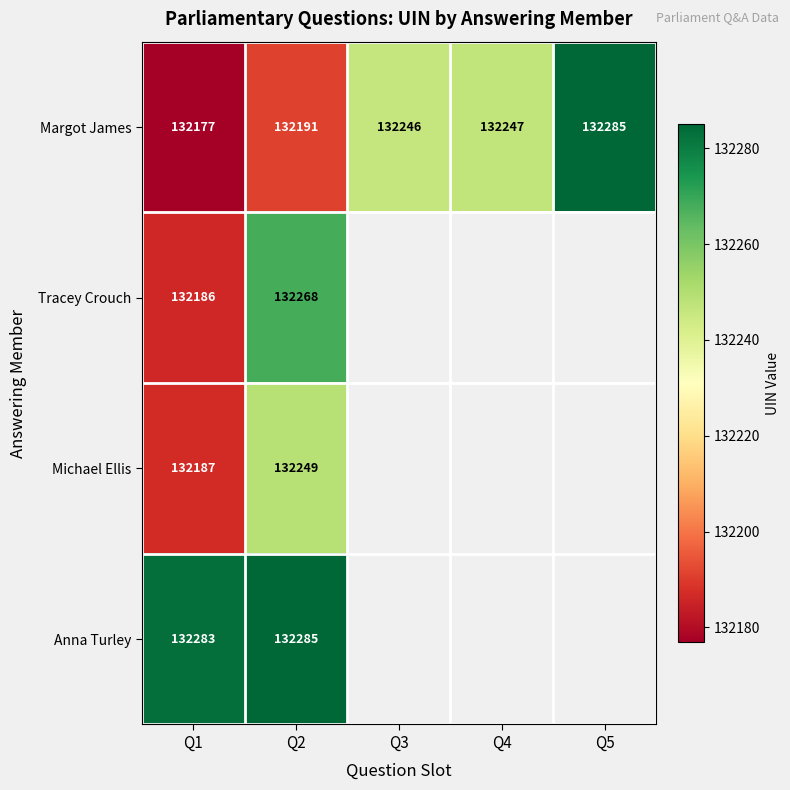

How many categories are shown in the chart?

5